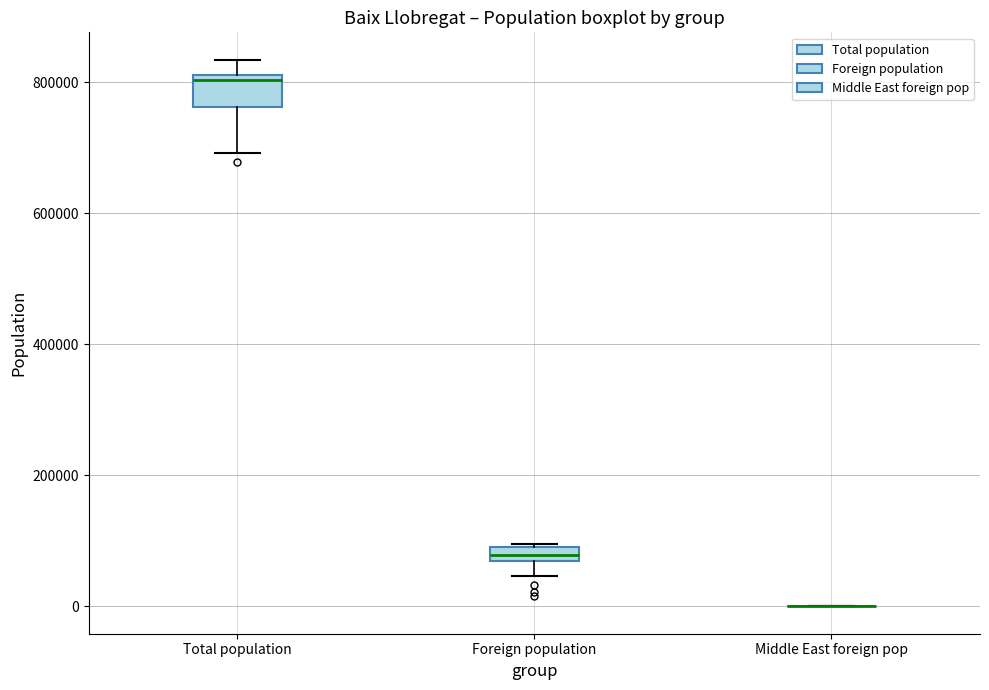

Where does the median line of the box for Total population sit on the y-axis? The values are not printed on the chart, so give them approximately, as read against the axis.

800000